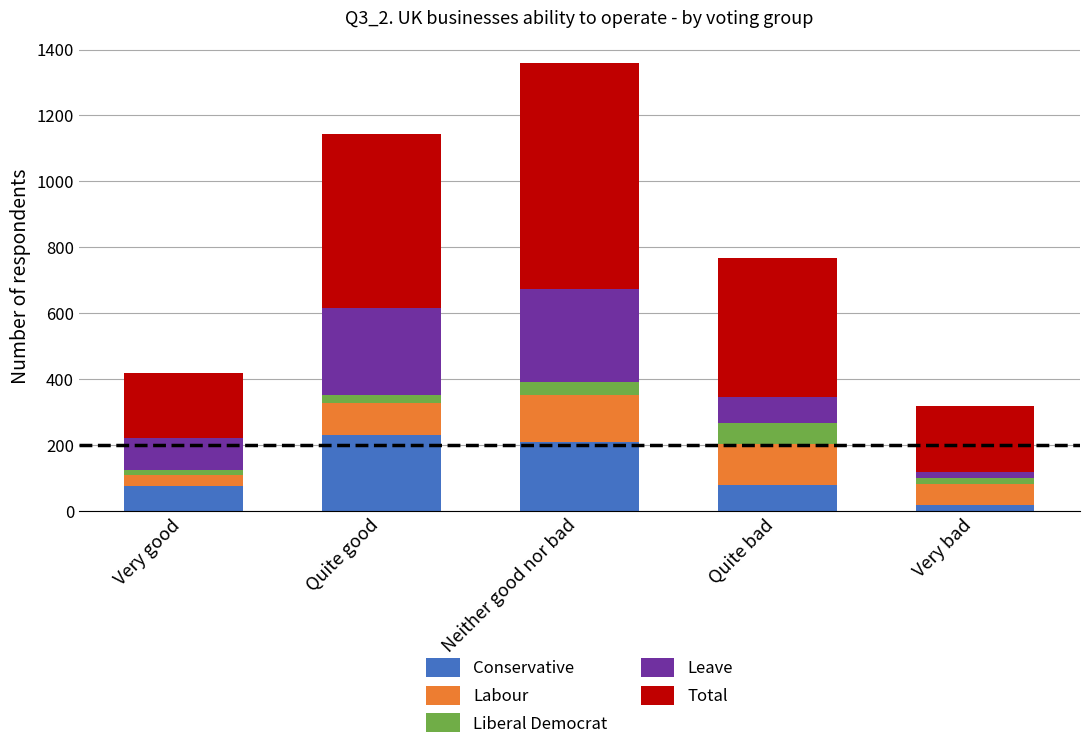

What is the difference between the maximum and minimum values in the Conservative series?

213